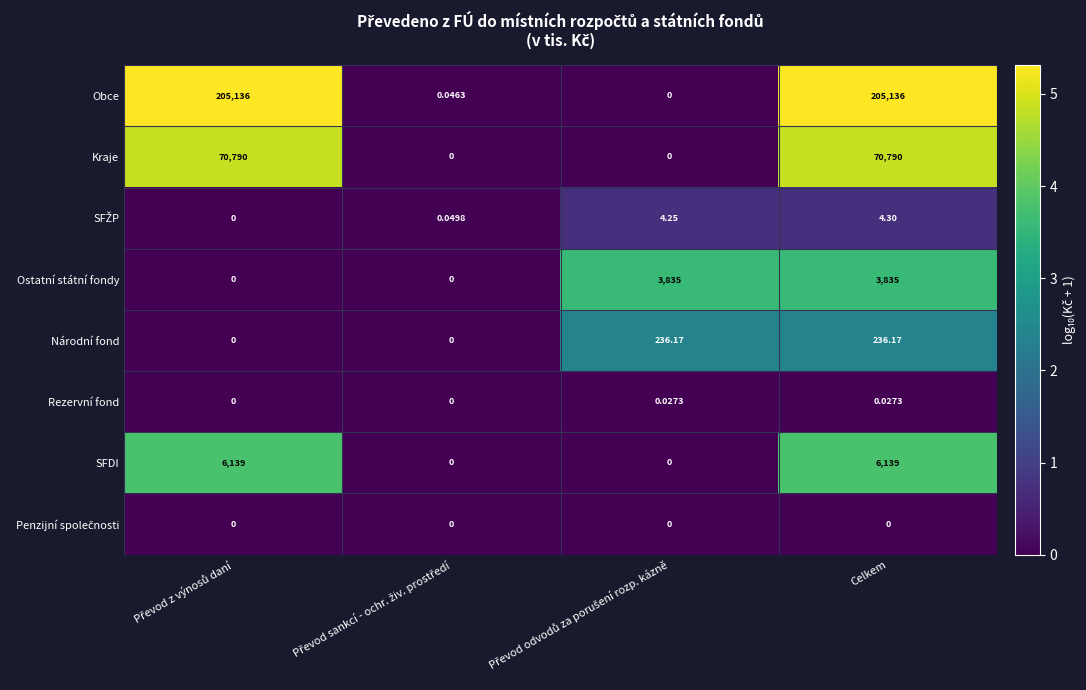

Which series has the largest total across all categories?

Obce